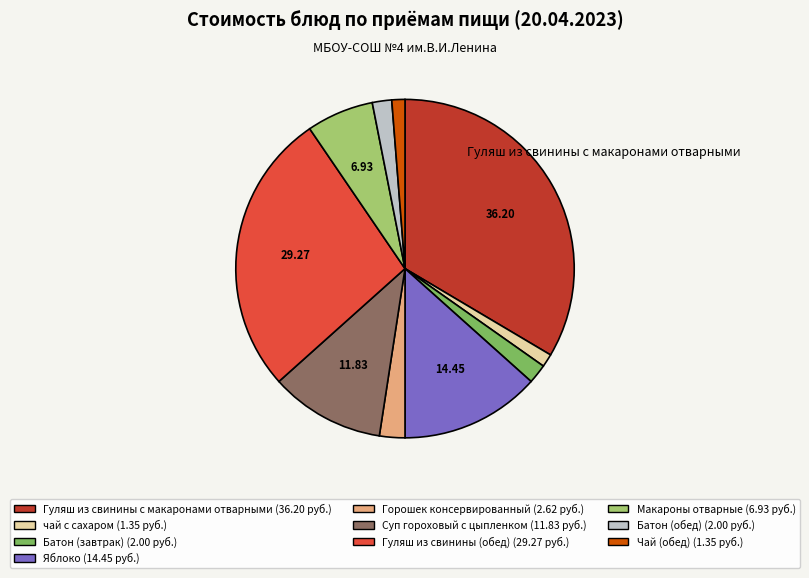

Which category has the biggest portion of the pie?

Гуляш из свинины с макаронами отварными